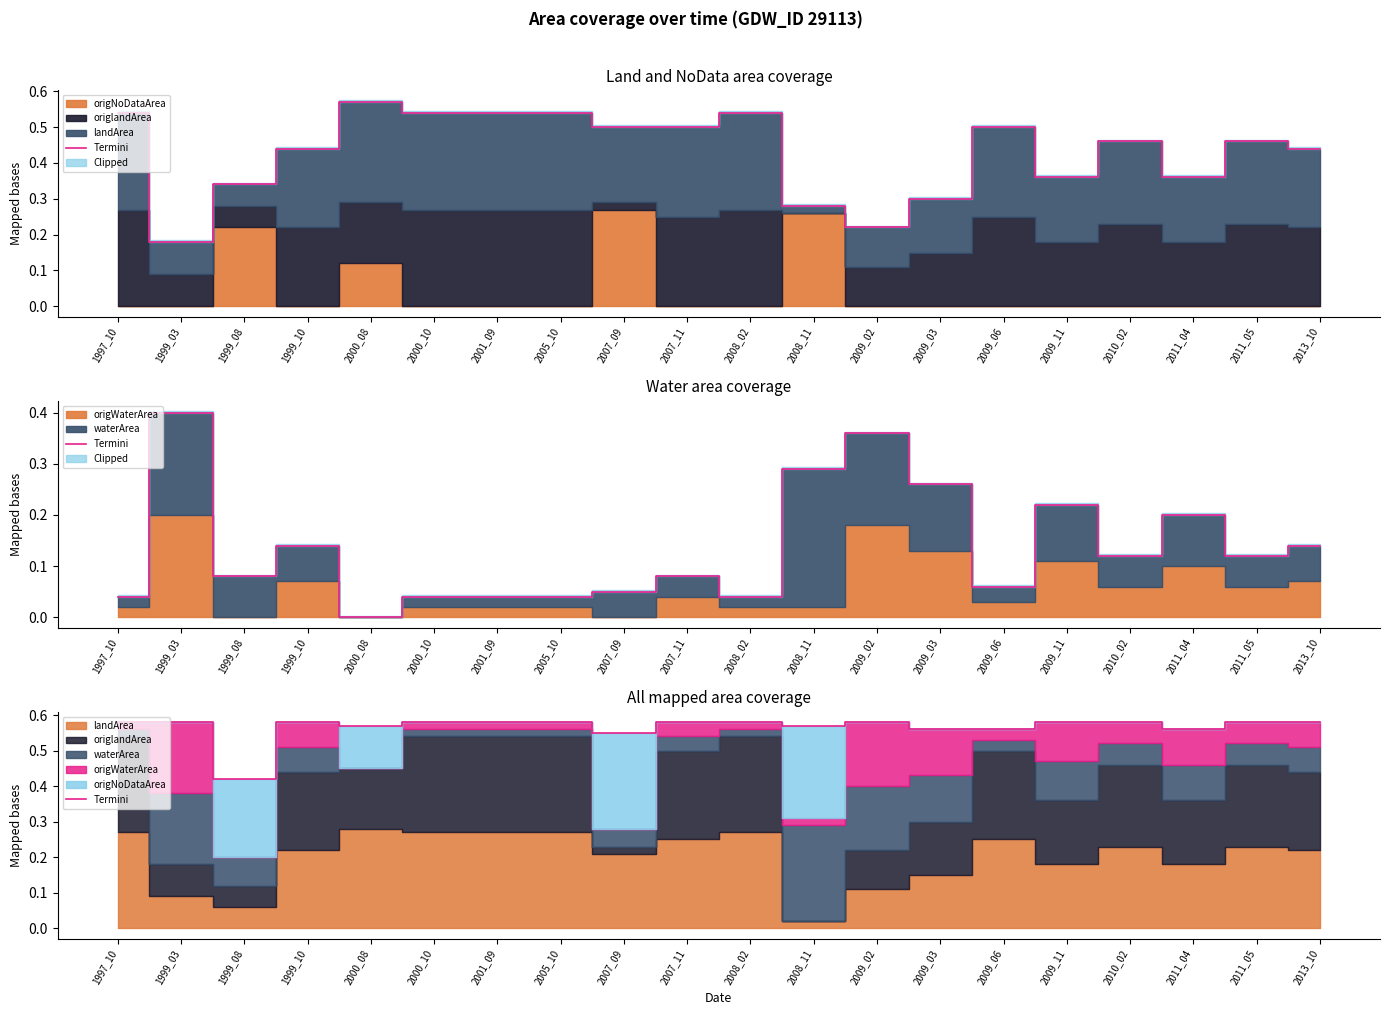

How many lines are shown in the chart?

1